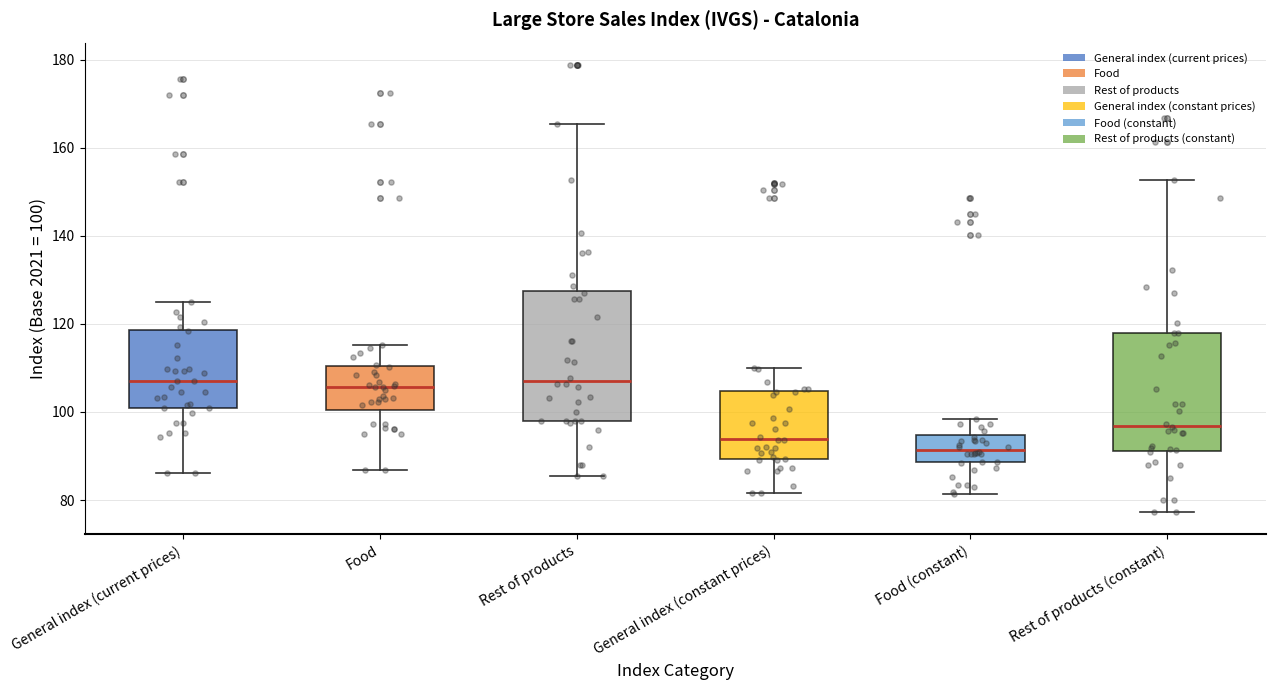

Reading left to right, transcribe this box plot: for each box, give where its median line is, the range the box spans, and where its two whiskers end, as read against the y-axis. The values are not printed on the chart, so give them approximately, as read against the axis.

General index (current prices): median 108, box 102 to 118, whiskers 86 to 124
Food: median 106, box 100 to 110, whiskers 86 to 116
Rest of products: median 108, box 98 to 128, whiskers 86 to 166
General index (constant prices): median 94, box 90 to 104, whiskers 82 to 110
Food (constant): median 92, box 88 to 94, whiskers 82 to 98
Rest of products (constant): median 96, box 92 to 118, whiskers 78 to 152